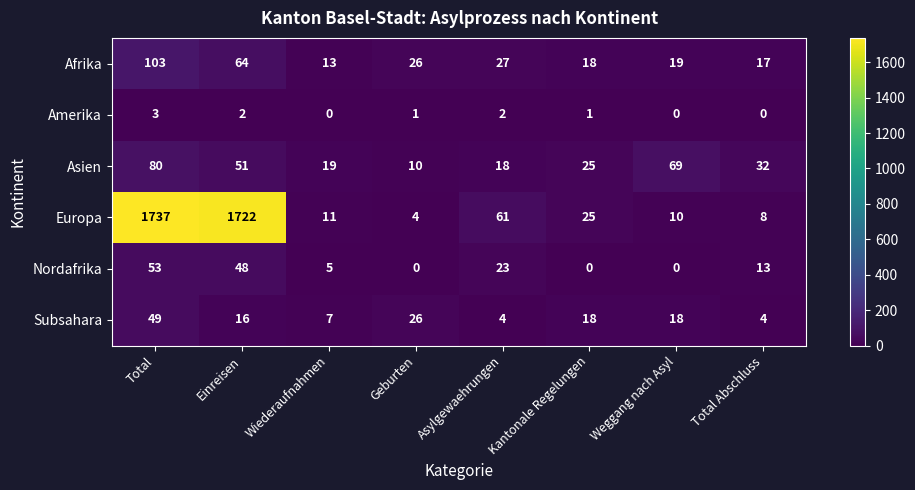

What is the highest value of the Subsahara series?

49